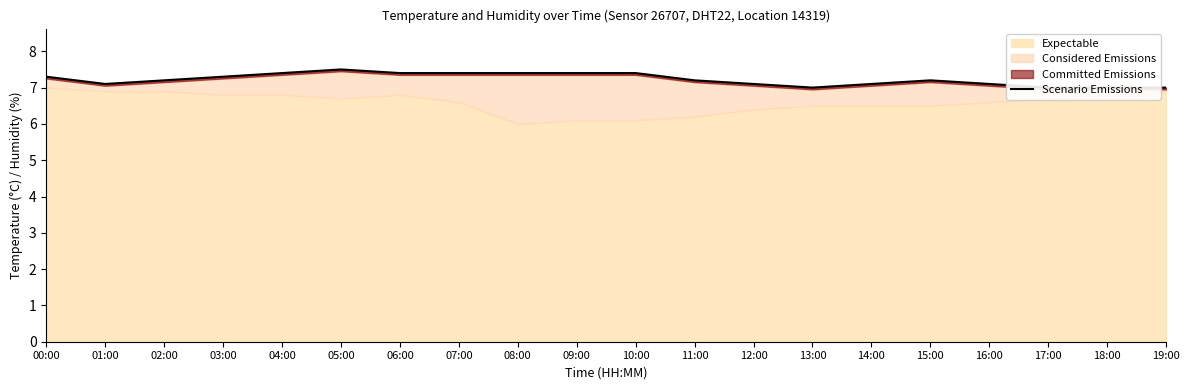

How many data points are above 7?

16